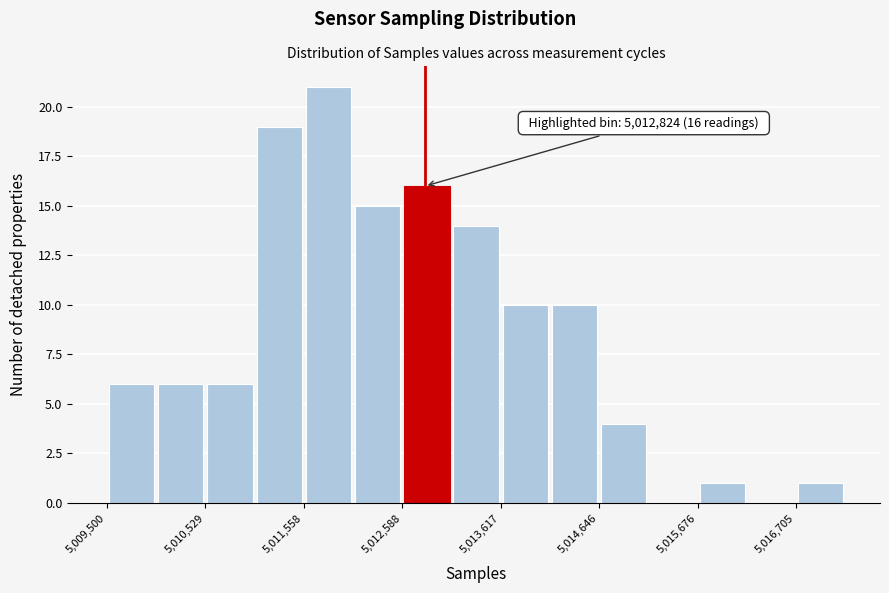

Read against the x-axis, roughly where is the centre of the tallest bar?

5011800